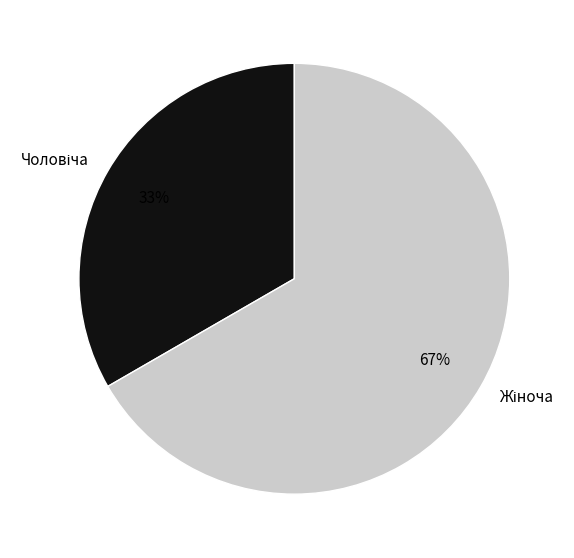

To the nearest percent, what is the average slice percentage?

50%